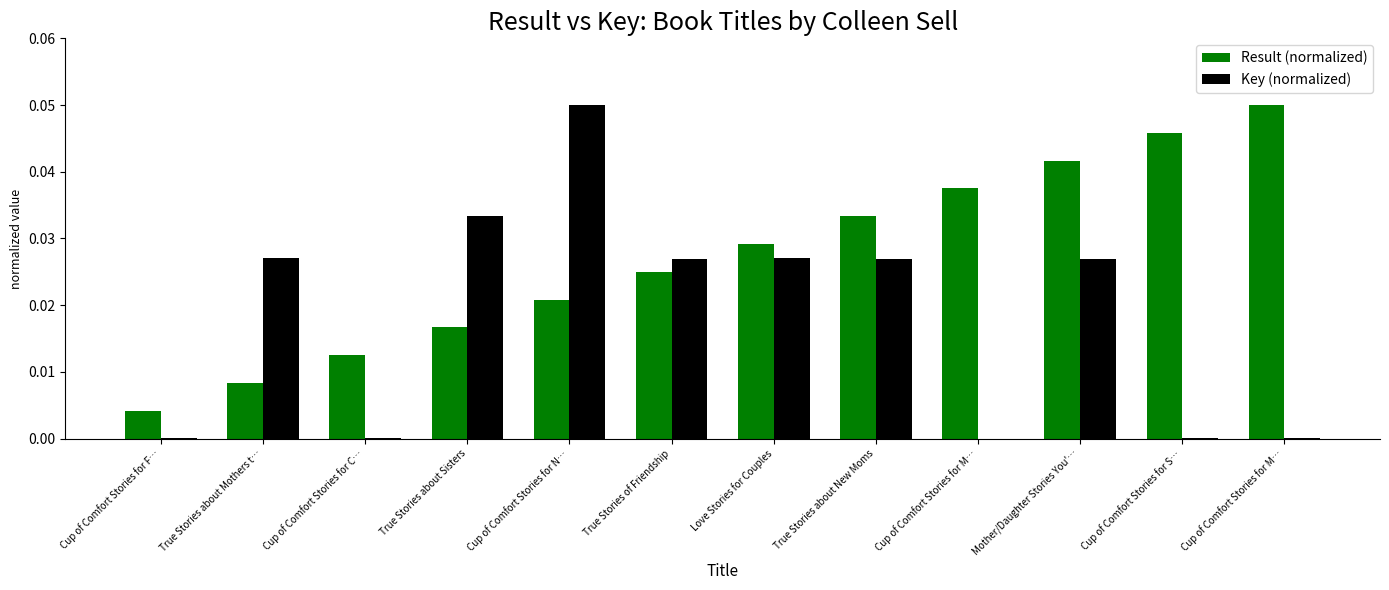

Reading right to left, extract all data points from this chart.

Result (normalized): Cup of Comfort Stories for M…=0.1	Cup of Comfort Stories for S…=0.0	Mother/Daughter Stories You'…=0.0	Cup of Comfort Stories for M…=0.0	True Stories about New Moms=0.0	Love Stories for Couples=0.0	True Stories of Friendship=0.0	Cup of Comfort Stories for N…=0.0	True Stories about Sisters=0.0	Cup of Comfort Stories for C…=0.0	True Stories about Mothers t…=0.0	Cup of Comfort Stories for F…=0.0
Key (normalized): Cup of Comfort Stories for M…=0.0	Cup of Comfort Stories for S…=0.0	Mother/Daughter Stories You'…=0.0	Cup of Comfort Stories for M…=0.0	True Stories about New Moms=0.0	Love Stories for Couples=0.0	True Stories of Friendship=0.0	Cup of Comfort Stories for N…=0.1	True Stories about Sisters=0.0	Cup of Comfort Stories for C…=0.0	True Stories about Mothers t…=0.0	Cup of Comfort Stories for F…=0.0